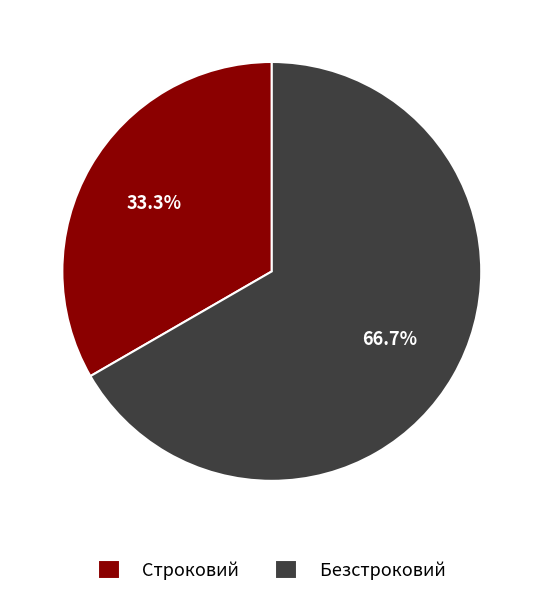

Does Строковий account for over 50% of the chart?

No